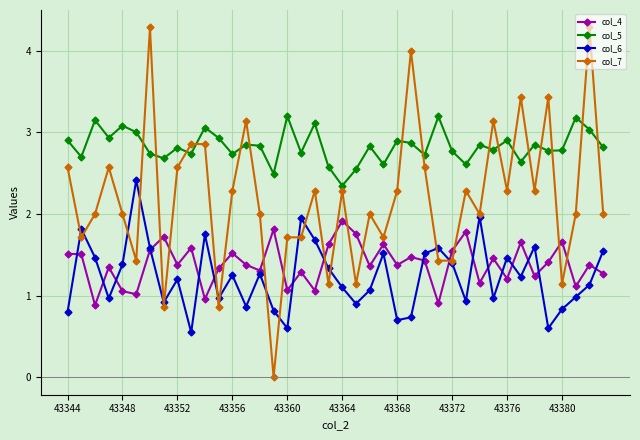

True or false: col_5 and col_6 intersect in this chart.

False